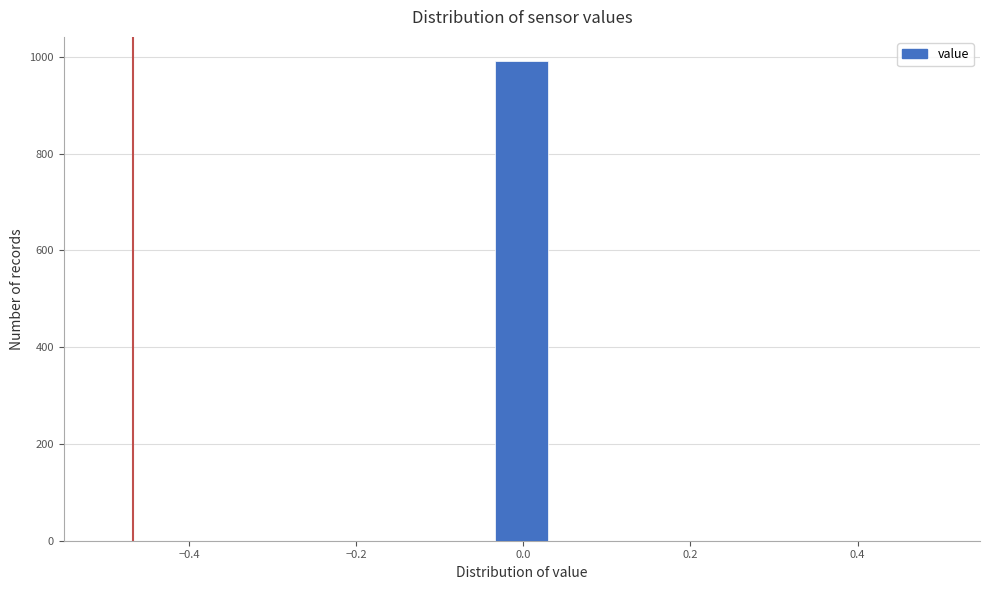

Around what value on the x-axis is the tallest bar? Give the approximate position of its centre, as read against the axis.

0.00